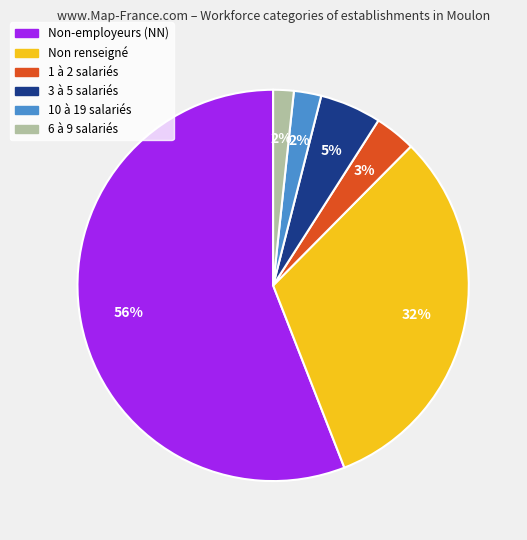

To the nearest percent, what is the average slice percentage?

17%